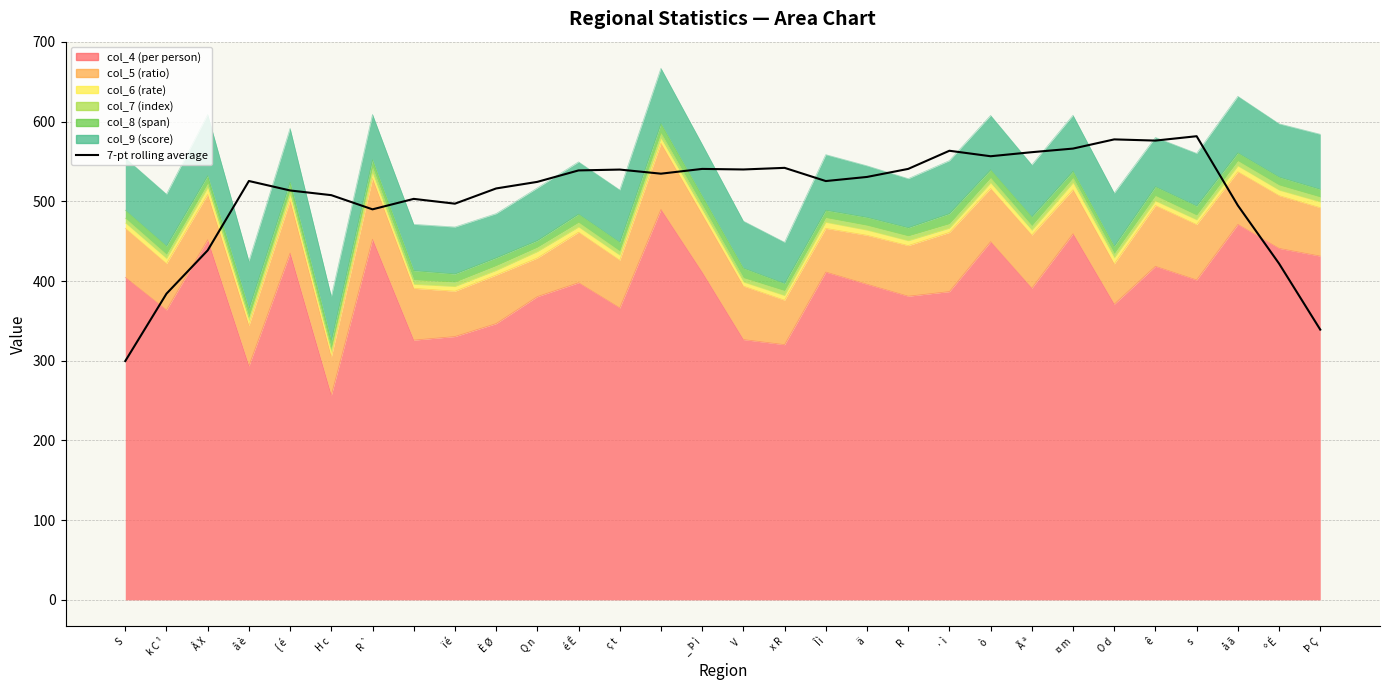

Is it true that the value at Ã ª is 807.9?

False